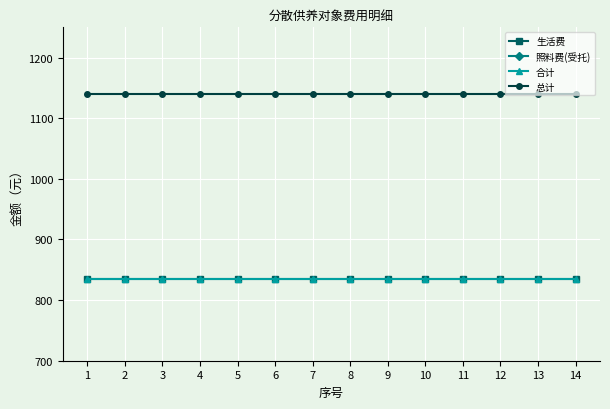

What is the lowest value of the 生活费 series?

835